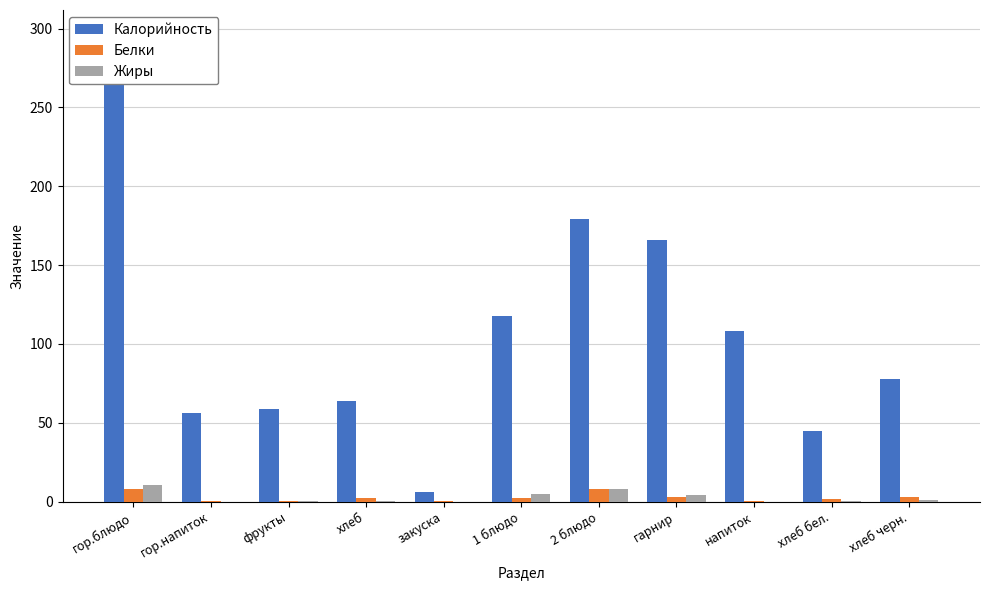

What is the label of the 5th bar from the left?

закуска